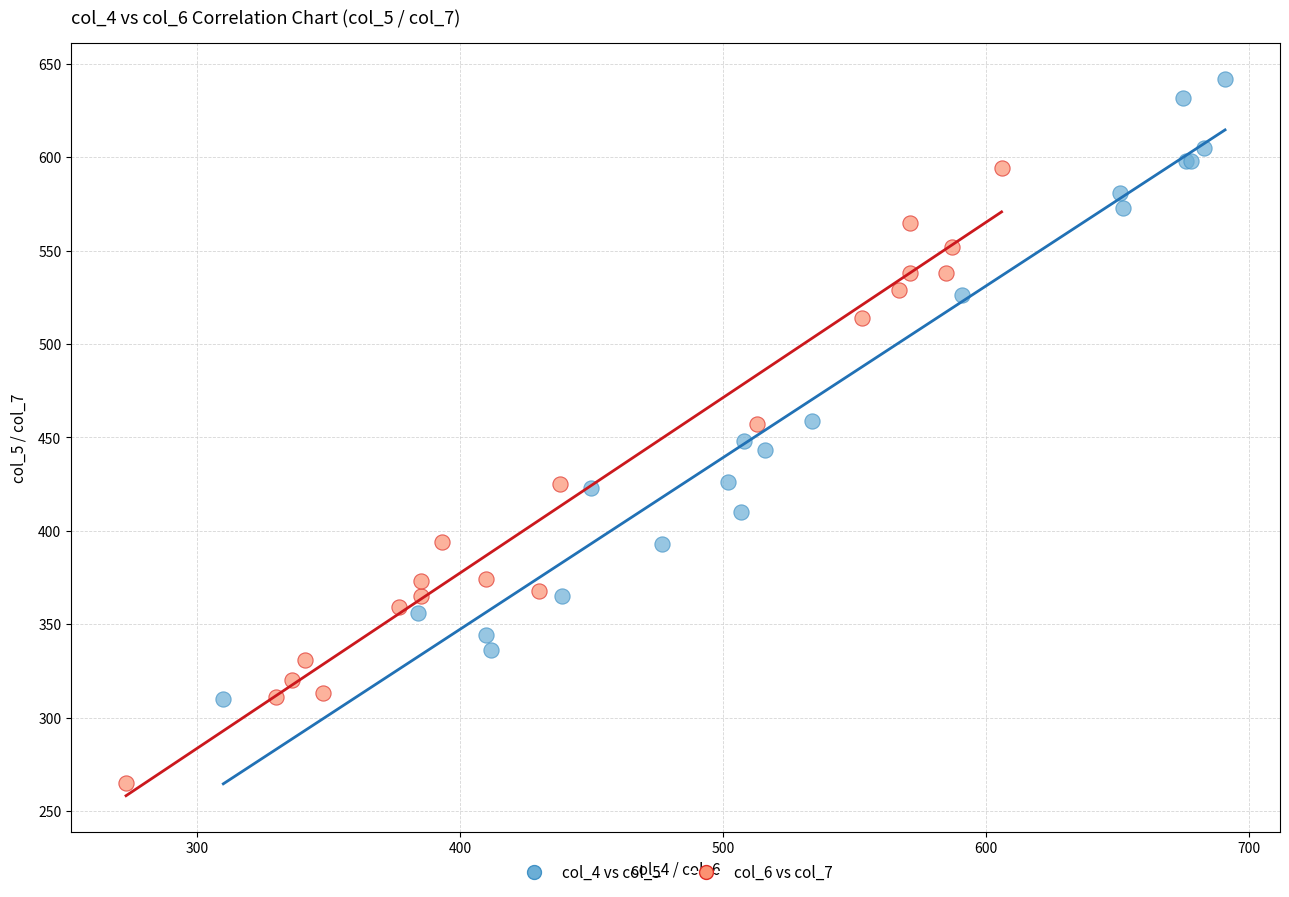

Which series has the largest Y range (max minus min)?

col_4 vs col_5